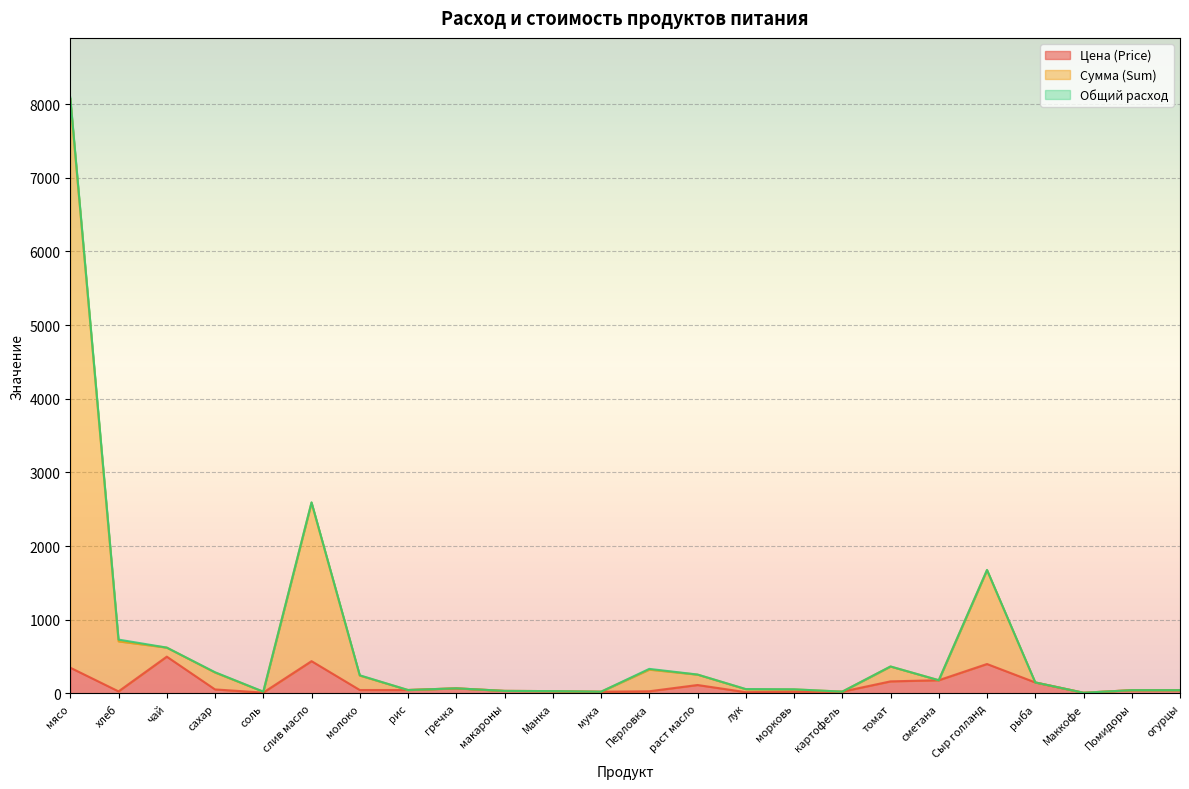

Rank the categories by Цена (Price) value from highest to lowest.

чай, слив масло, Сыр голланд, мясо, сметана, томат, рыба, раст масло, гречка, сахар, молоко, рис, Помидоры, огурцы, макароны, Манка, Перловка, хлеб, морковь, картофель, мука, лук, соль, Маккофе